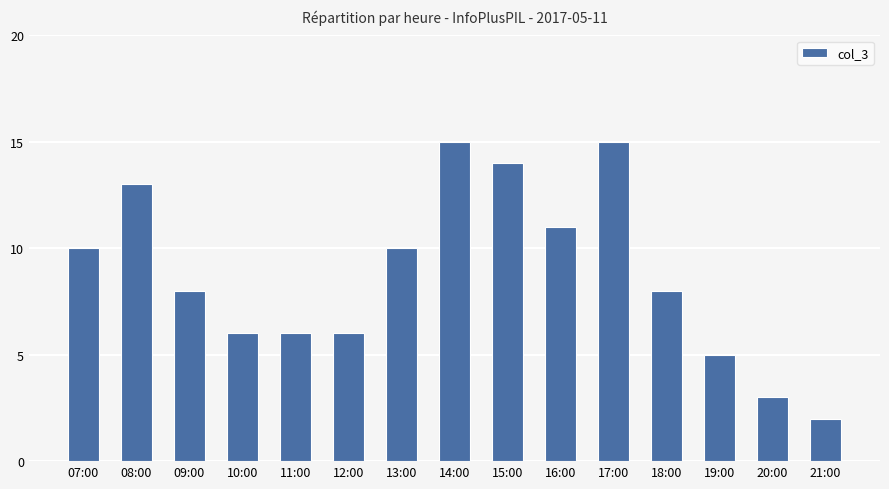

True or false: the data shows 10 at 07:00.

True